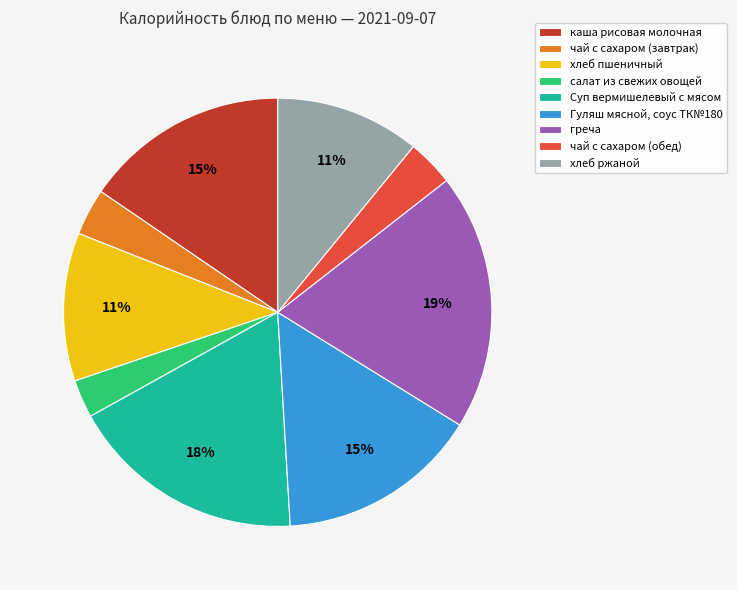

Does чай с сахаром (обед) represent more than half of the total?

No